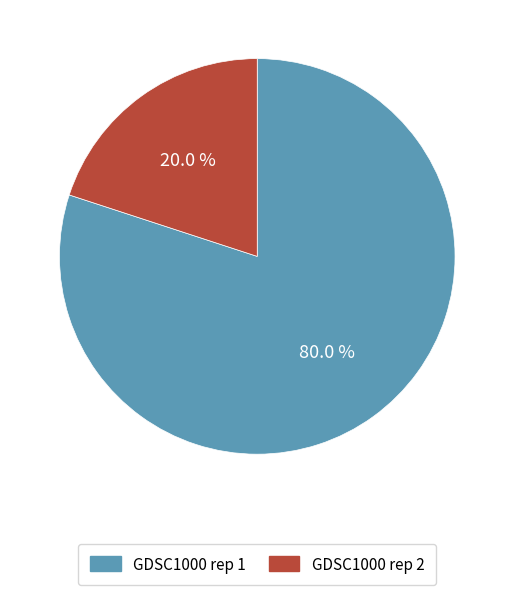

Is GDSC1000 rep 1 the majority of the pie?

Yes